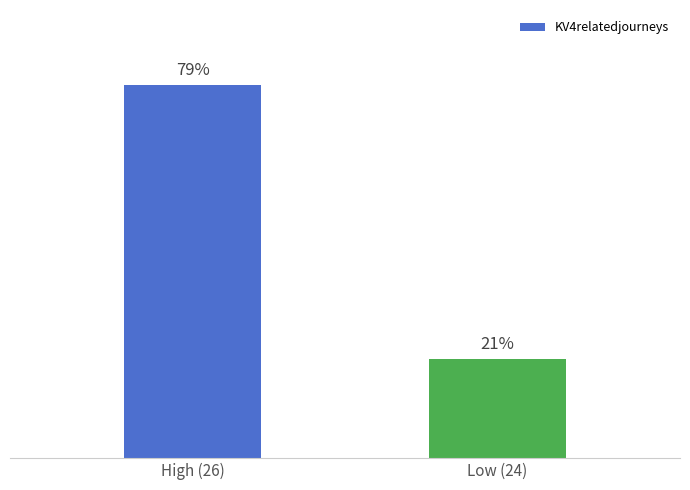

Which has a higher value, High (26) or Low (24)?

High (26)